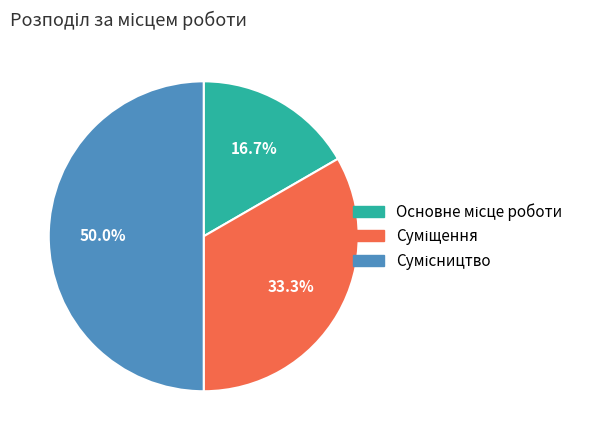

How many slices are in this pie chart?

3